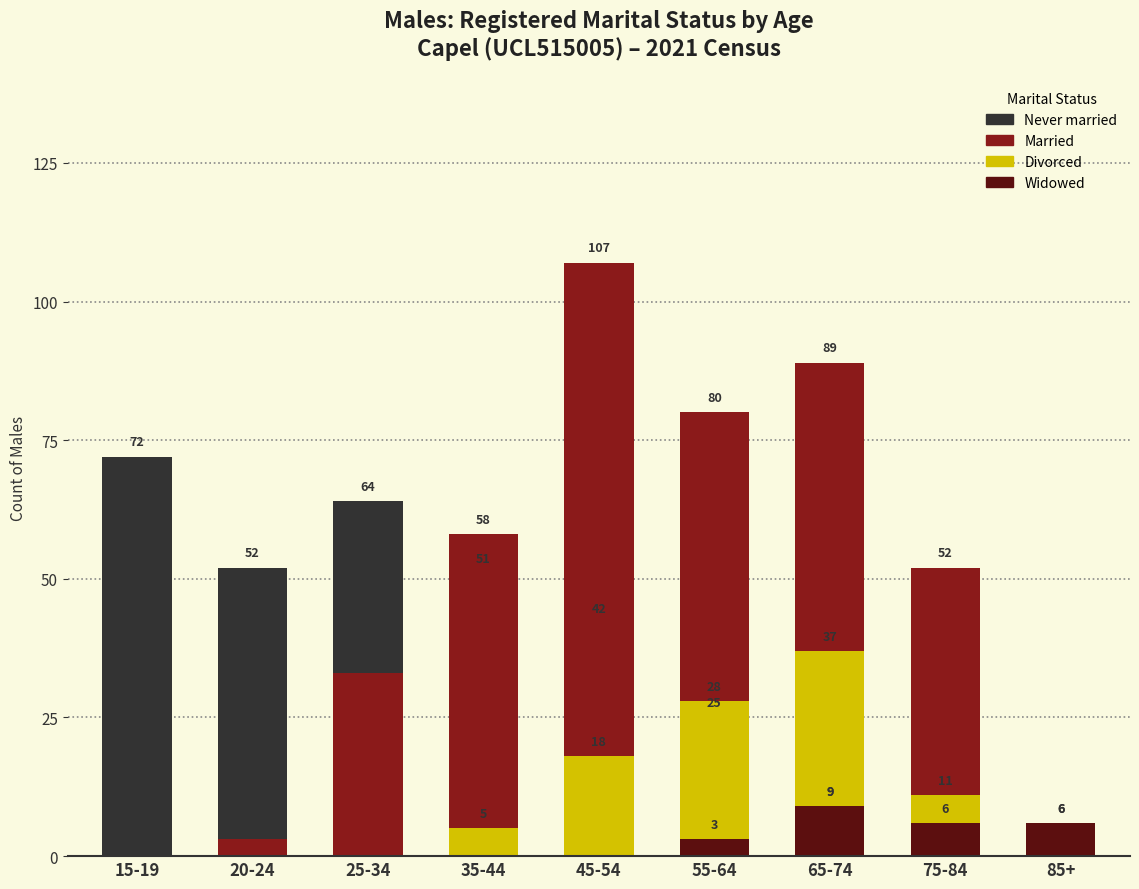

Where does the Married series first go above 52?

35-44